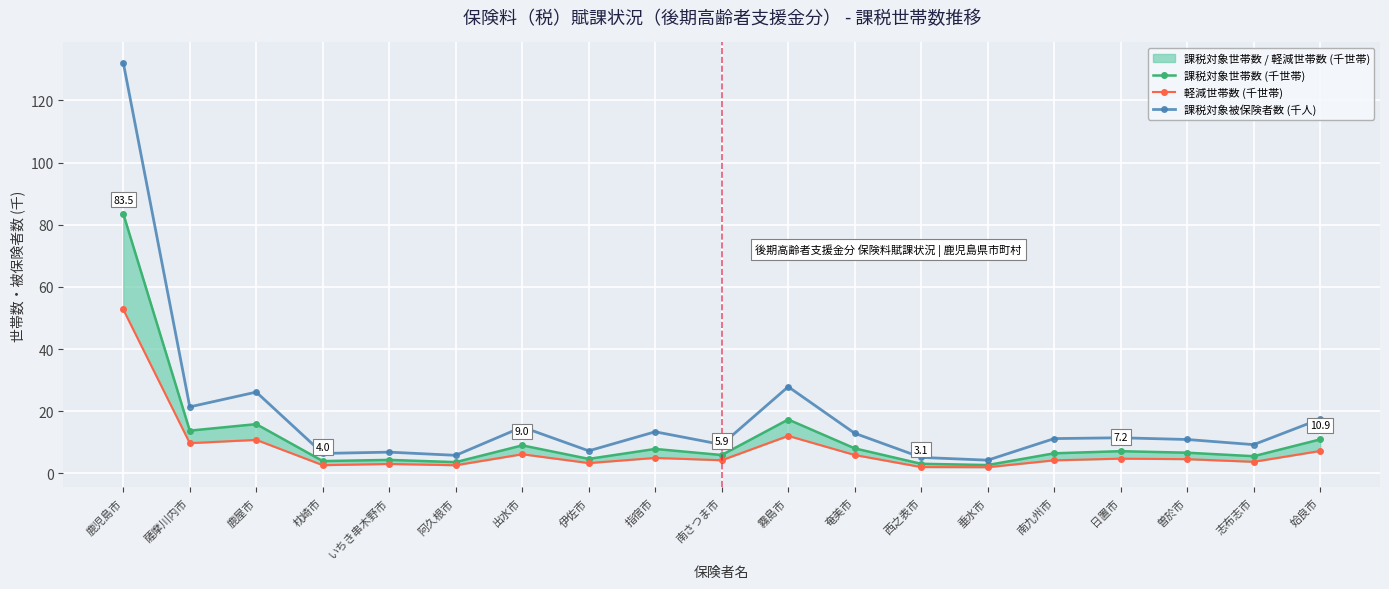

How many values in the 課税対象被保険者数 (千人) series exceed 11?

10